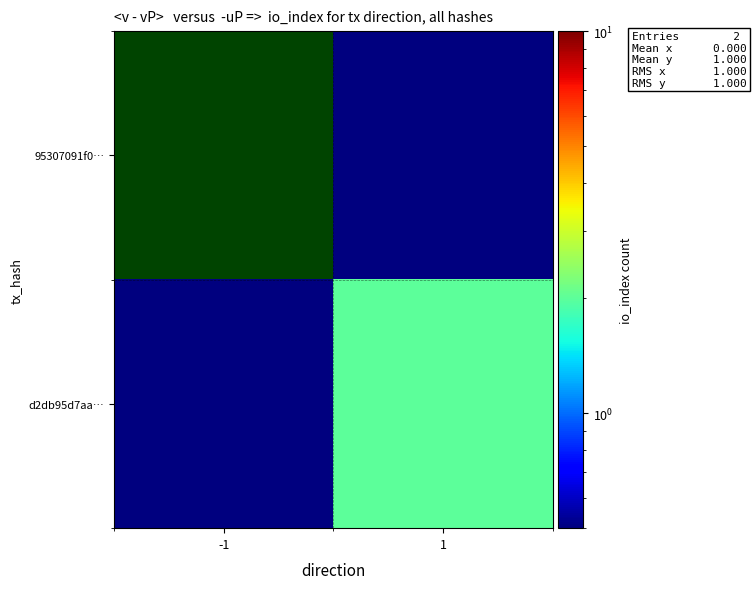

List the series in order of their peak value, lowest first.

95307091f0…, d2db95d7aa…